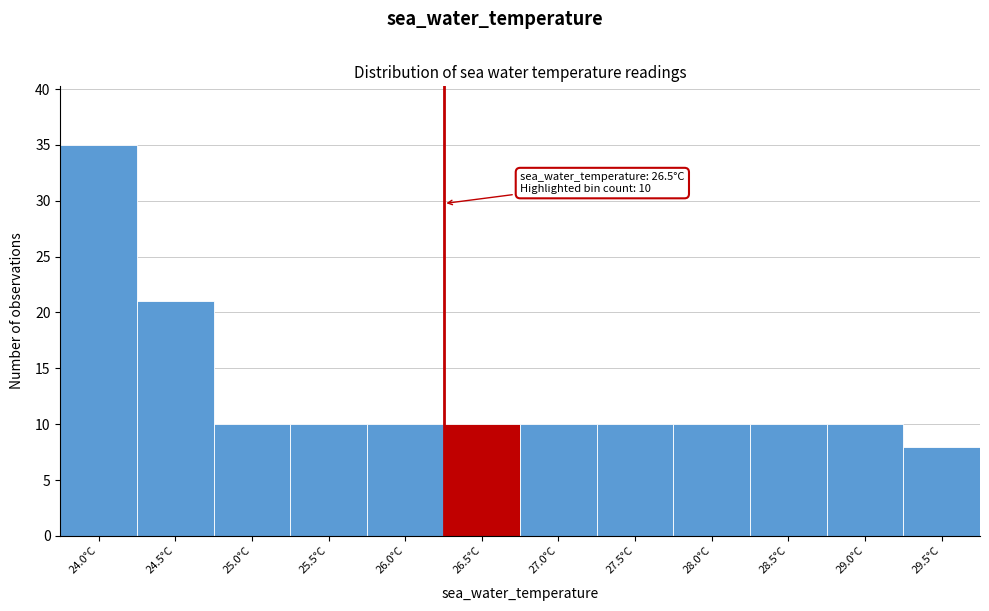

Reading right to left, extract all data points from this chart.

29.5°C=8	29.0°C=10	28.5°C=10	28.0°C=10	27.5°C=10	27.0°C=10	26.5°C=10	26.0°C=10	25.5°C=10	25.0°C=10	24.5°C=21	24.0°C=35